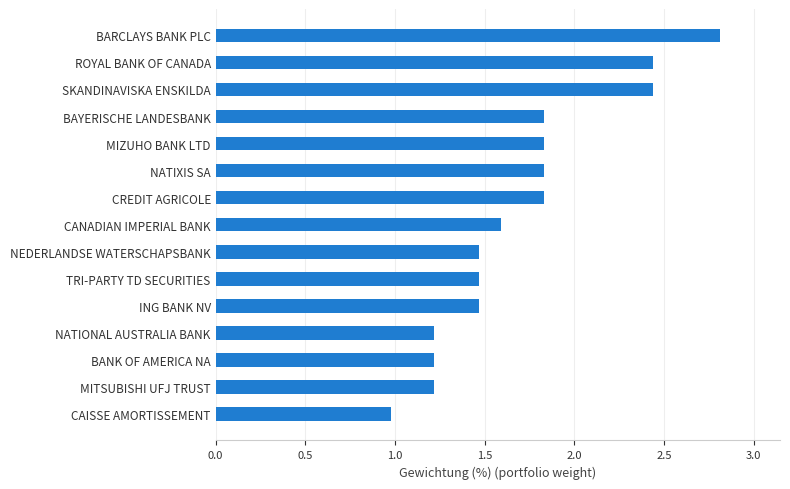

What is the maximum value shown in the chart?

2.8